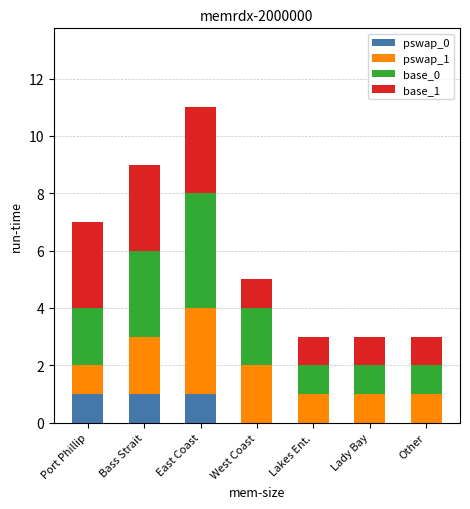

The pswap_0 series shows 0 at Lady Bay. True or false?

True